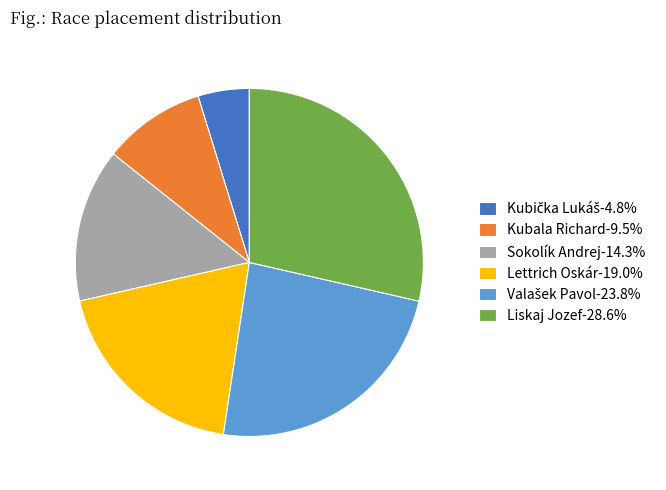

Does Liskaj Jozef-28.6% represent more than half of the total?

No